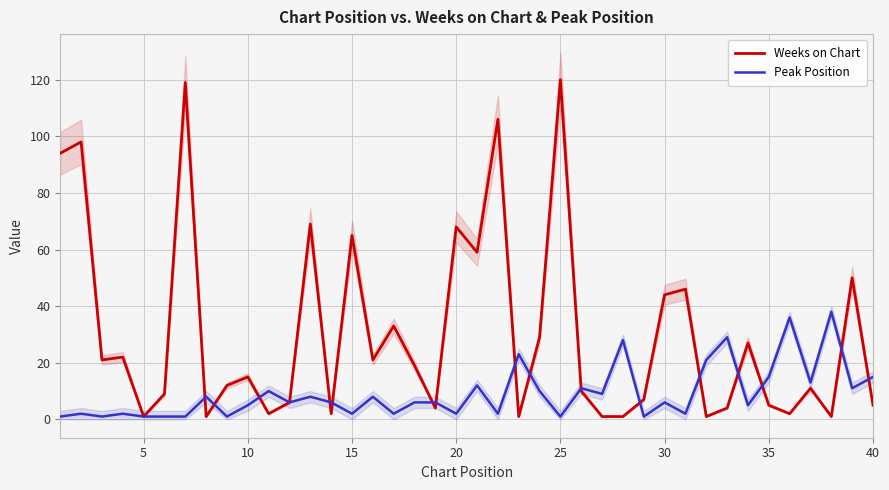

Is it true that Weeks on Chart equals 23 at 10?

False